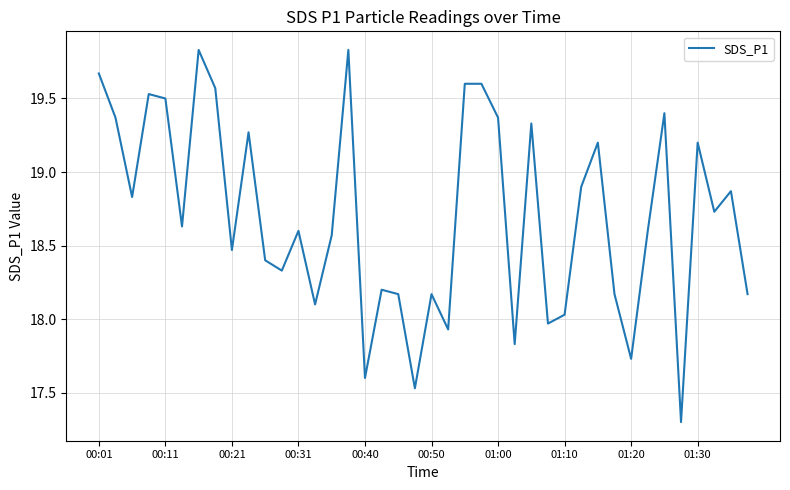

What is the minimum value shown in the chart?

17.3